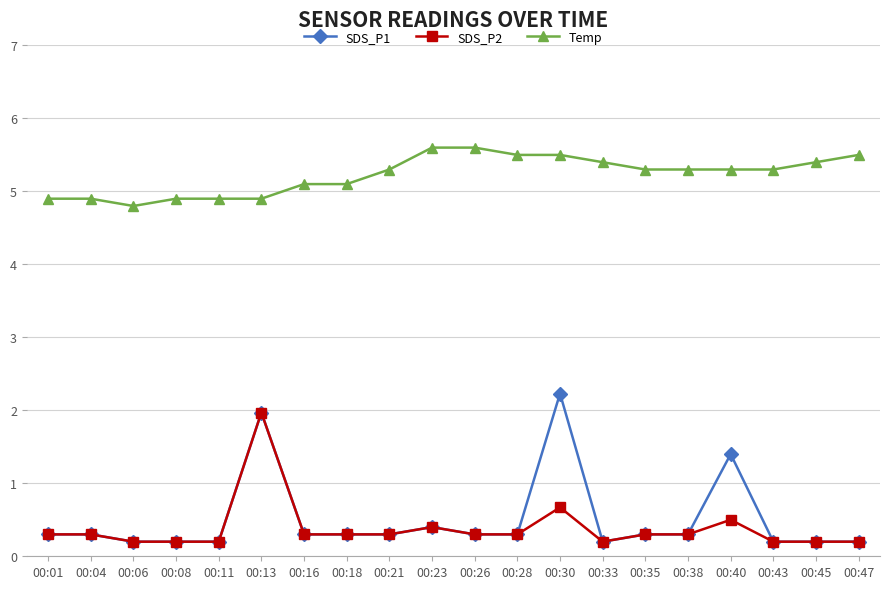

Does the chart display data point markers on the line(s)?

Yes